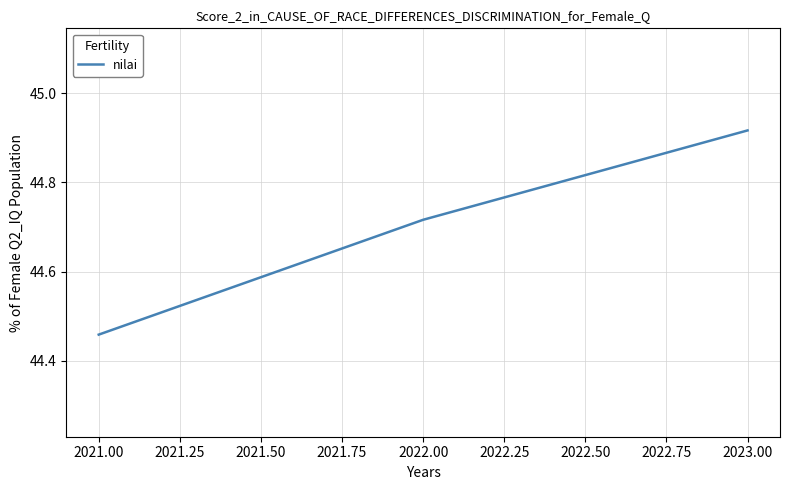

What is the change in value from 2022.00 to 2023.00?

+0.2